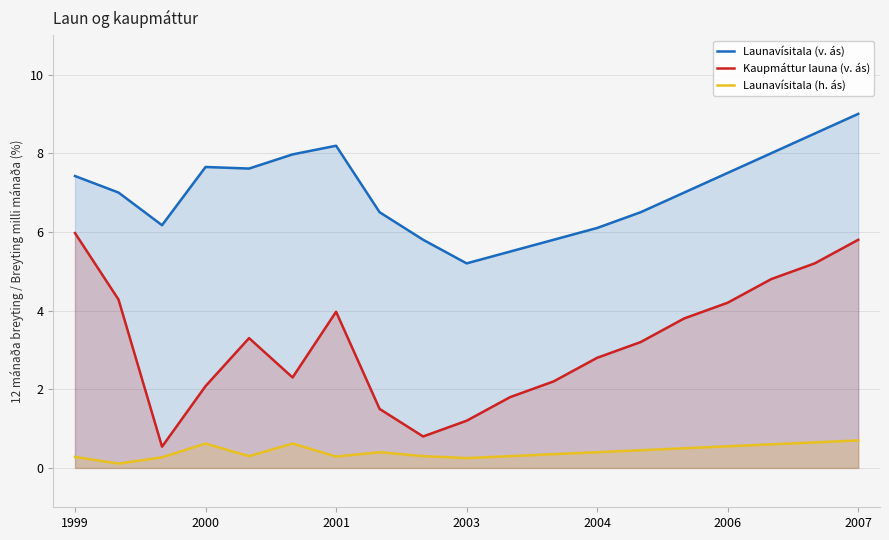

True or false: Kaupmáttur launa (v. ás) has more than 2 points higher than both neighbors.

False